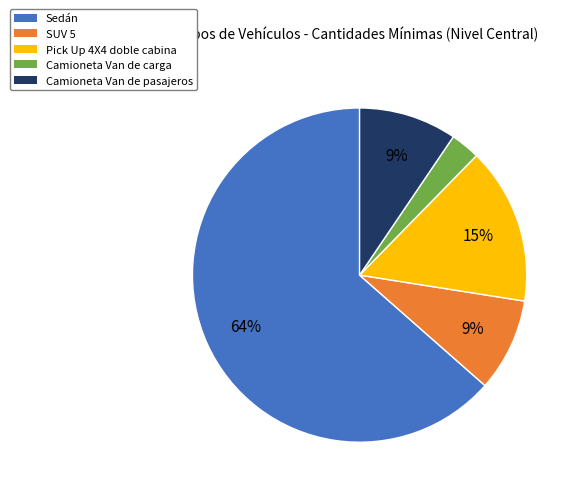

To the nearest percent, what portion does Sedán represent?

64%